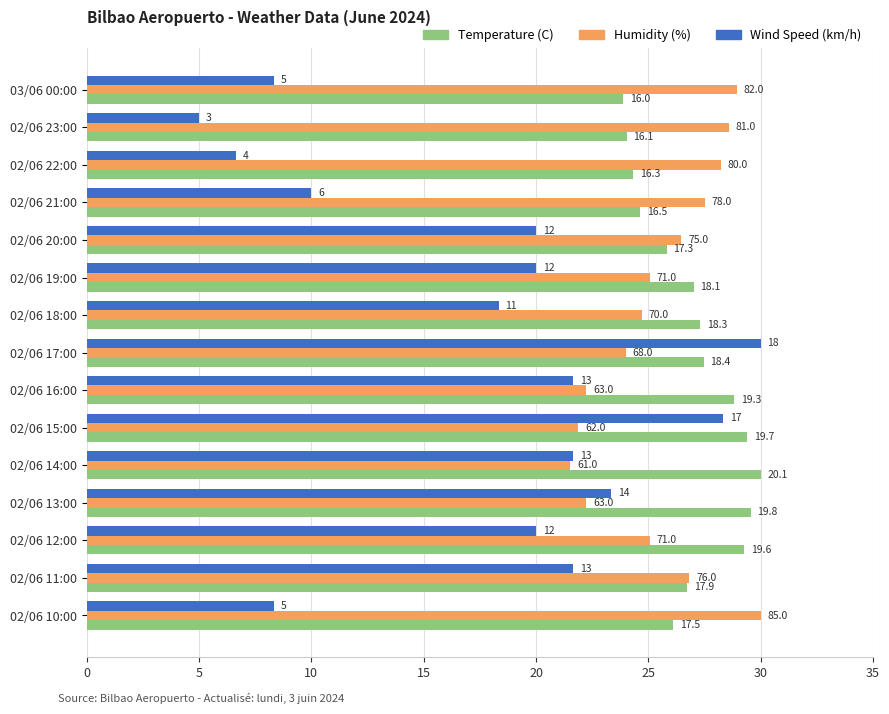

What are all the series names shown in the legend?

Temperature (C), Humidity (%), Wind Speed (km/h)